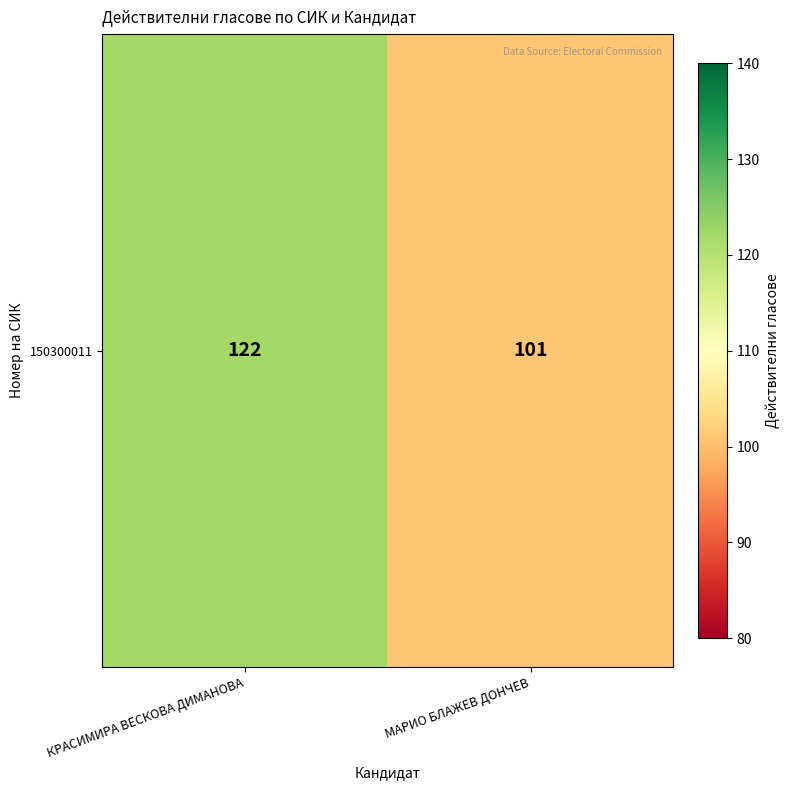

Which category has the highest value across all series?

КРАСИМИРА ВЕСКОВА ДИМАНОВА